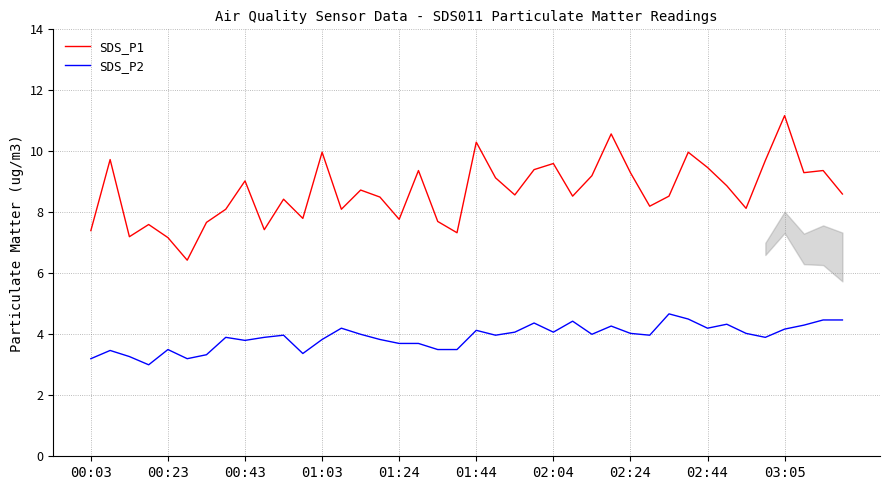

True or false: SDS_P2 and SDS_P1 cross at least once.

False